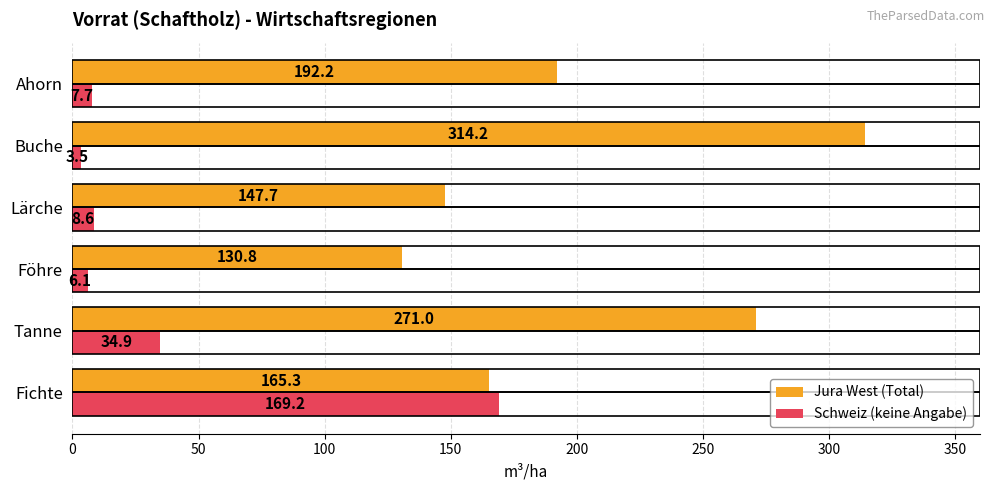

How many data points in Jura West (Total) are above 192?

3